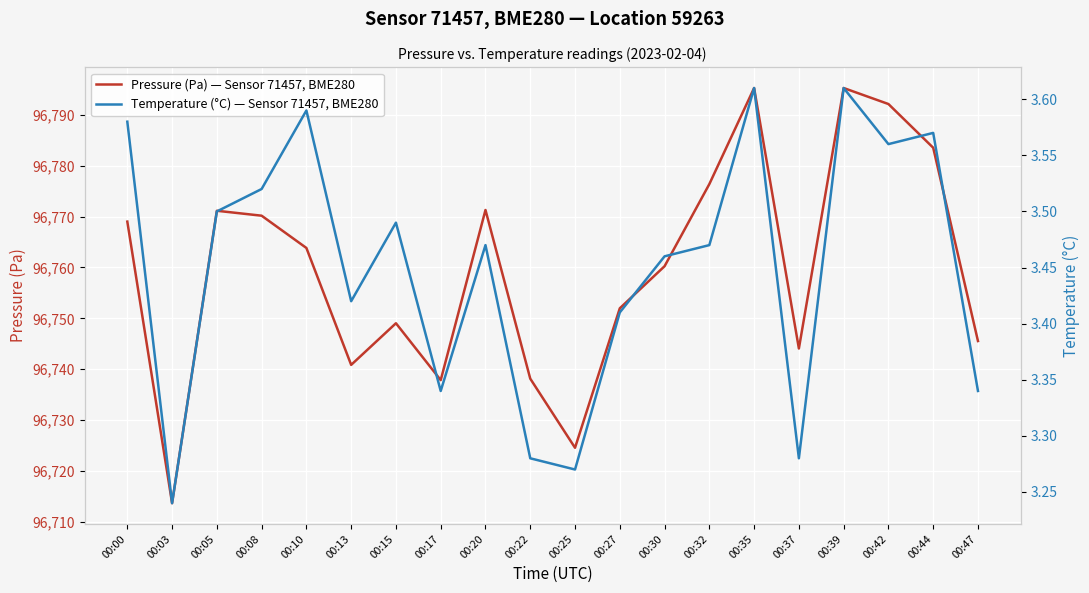

What is the difference between the highest and lowest values at 00:22?

96734.9